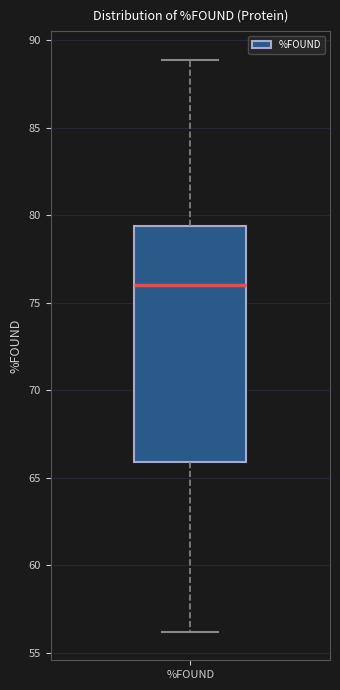

Transcribe this box plot: give where the median line is, the range the box spans, and where the two whiskers end, as read against the y-axis. The values are not printed on the chart, so give them approximately, as read against the axis.

median 76.0, box 66.0 to 79.5, whiskers 56.0 to 89.0